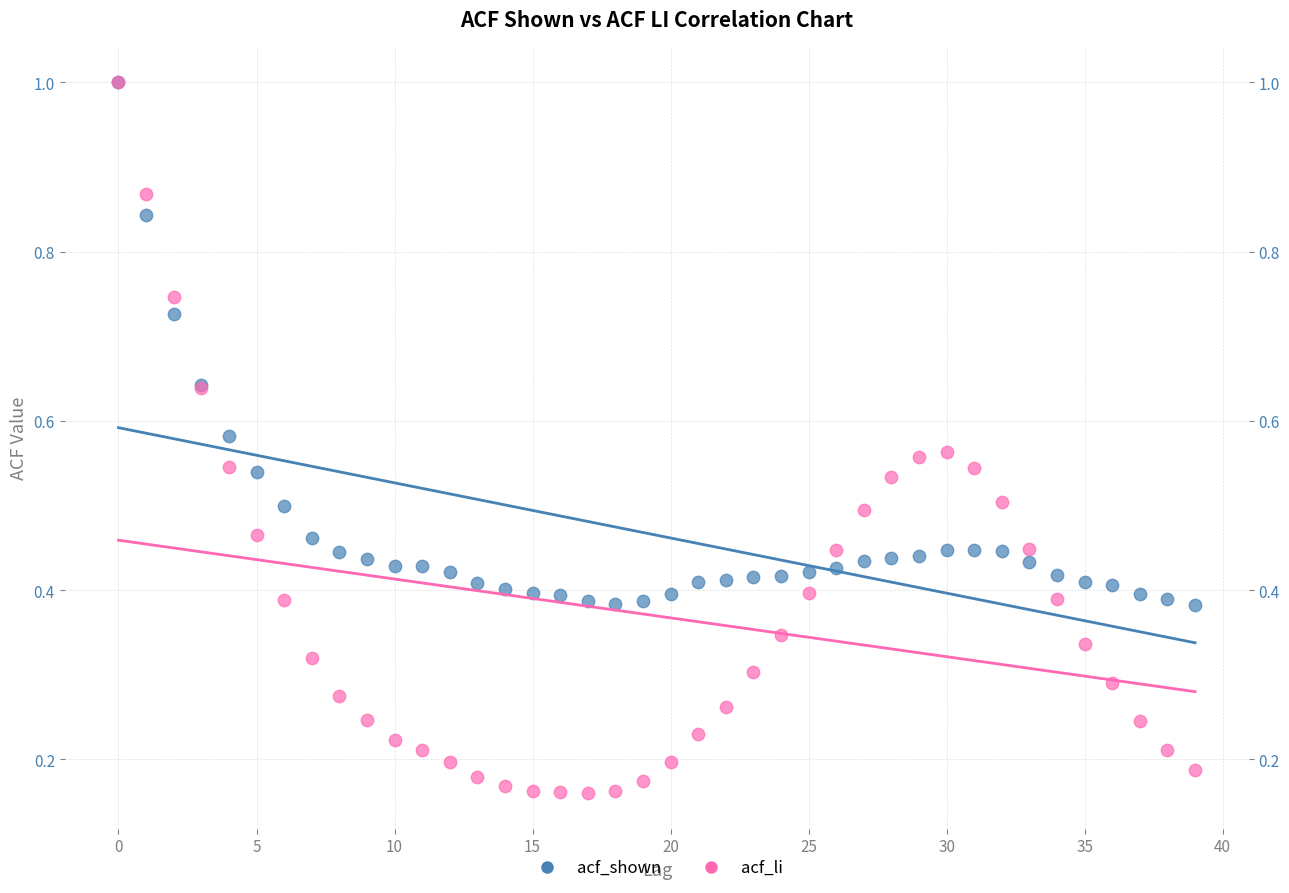

Which series reaches the minimum Y coordinate?

acf_li